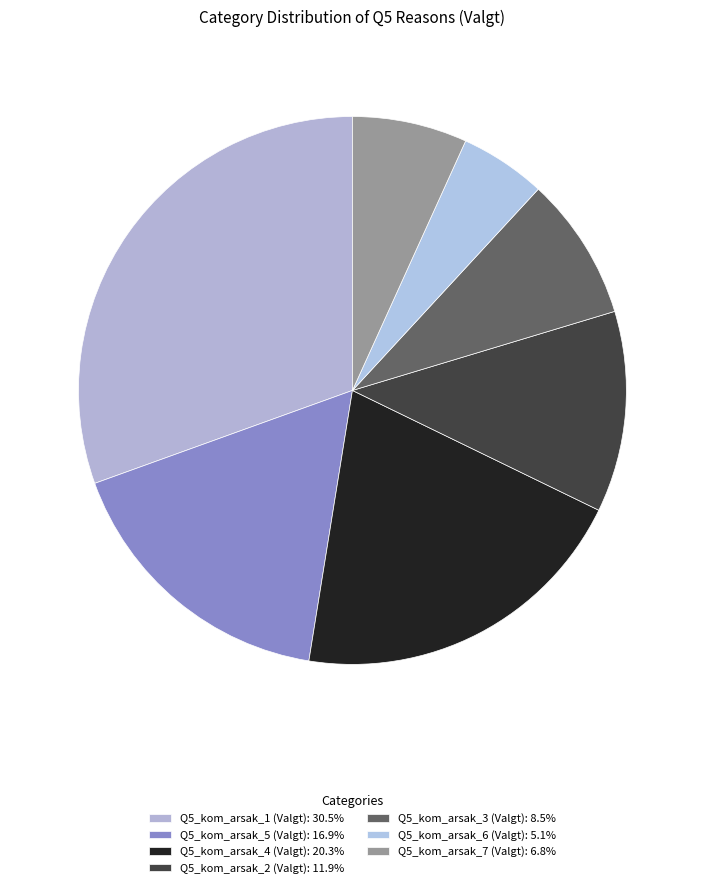

What is the largest slice in the pie chart?

Q5_kom_arsak_1 (Valgt)